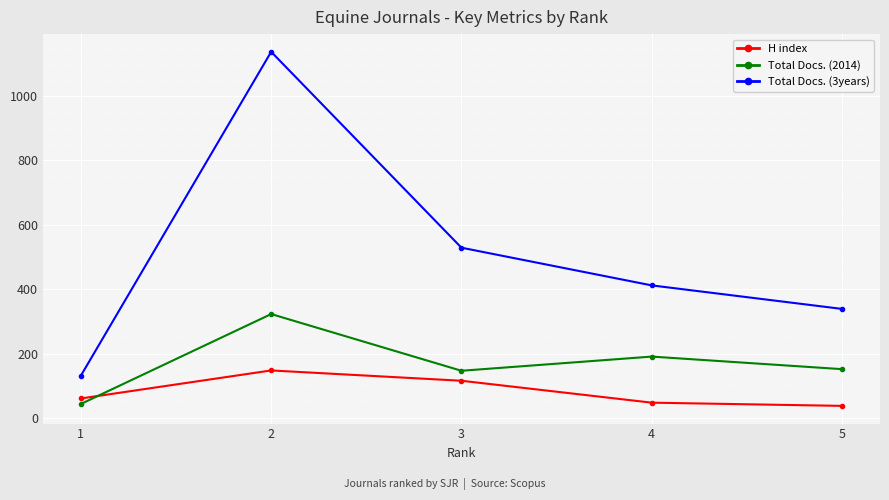

Where does the Total Docs. (3years) series first go above 412?

2